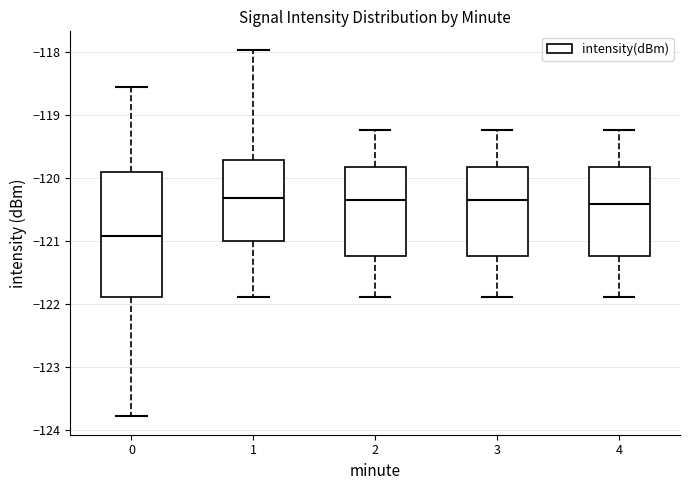

Reading left to right, transcribe this box plot: for each box, give where its median line is, the range the box spans, and where its two whiskers end, as read against the y-axis. The values are not printed on the chart, so give them approximately, as read against the axis.

0: median -120.9, box -121.9 to -119.9, whiskers -123.8 to -118.6
1: median -120.3, box -121.0 to -119.7, whiskers -121.9 to -118.0
2: median -120.3, box -121.2 to -119.8, whiskers -121.9 to -119.2
3: median -120.3, box -121.2 to -119.8, whiskers -121.9 to -119.2
4: median -120.4, box -121.2 to -119.8, whiskers -121.9 to -119.2